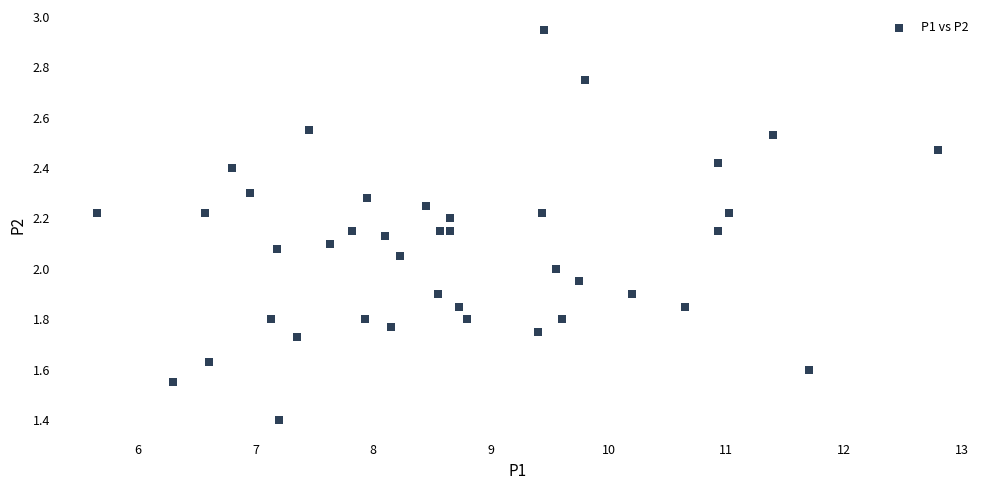

What is the range of X values (max minus min)?

7.2